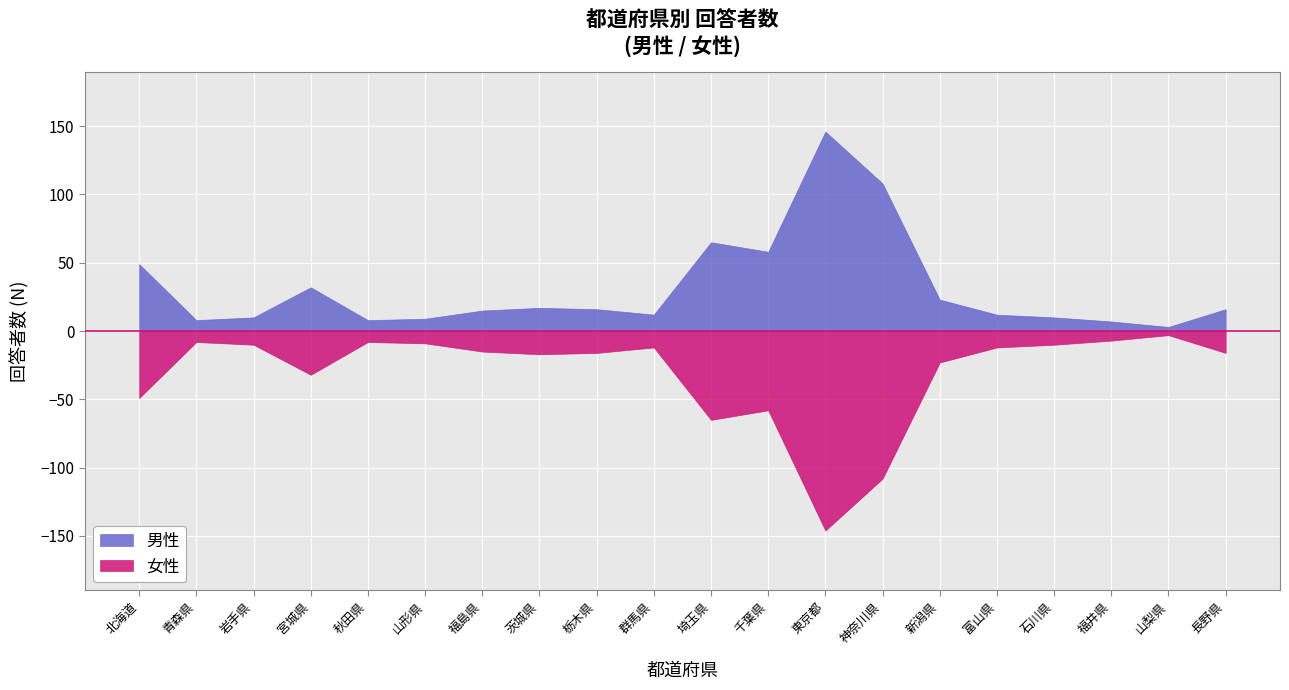

True or false: 男性 has a value of 21 at 福島県.

False